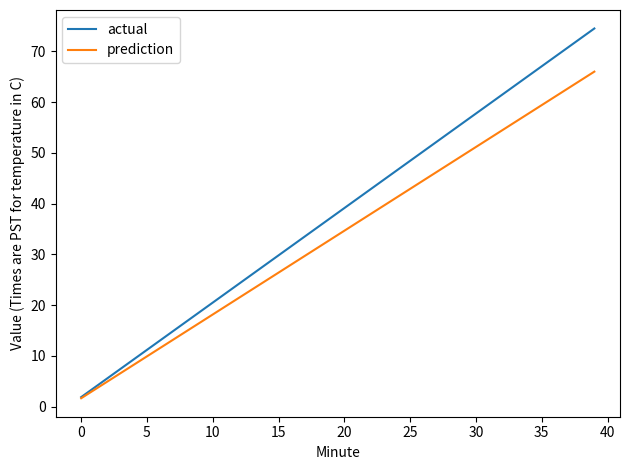

Which series has the largest total across all categories?

actual